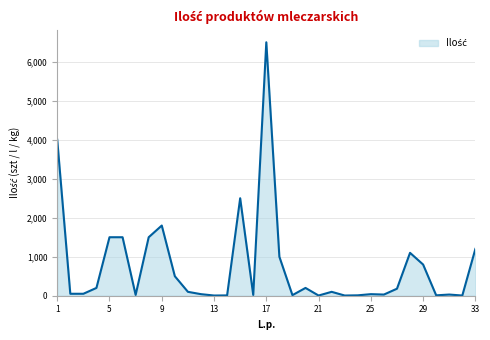

What is the value of the 15th point from the left?

2500